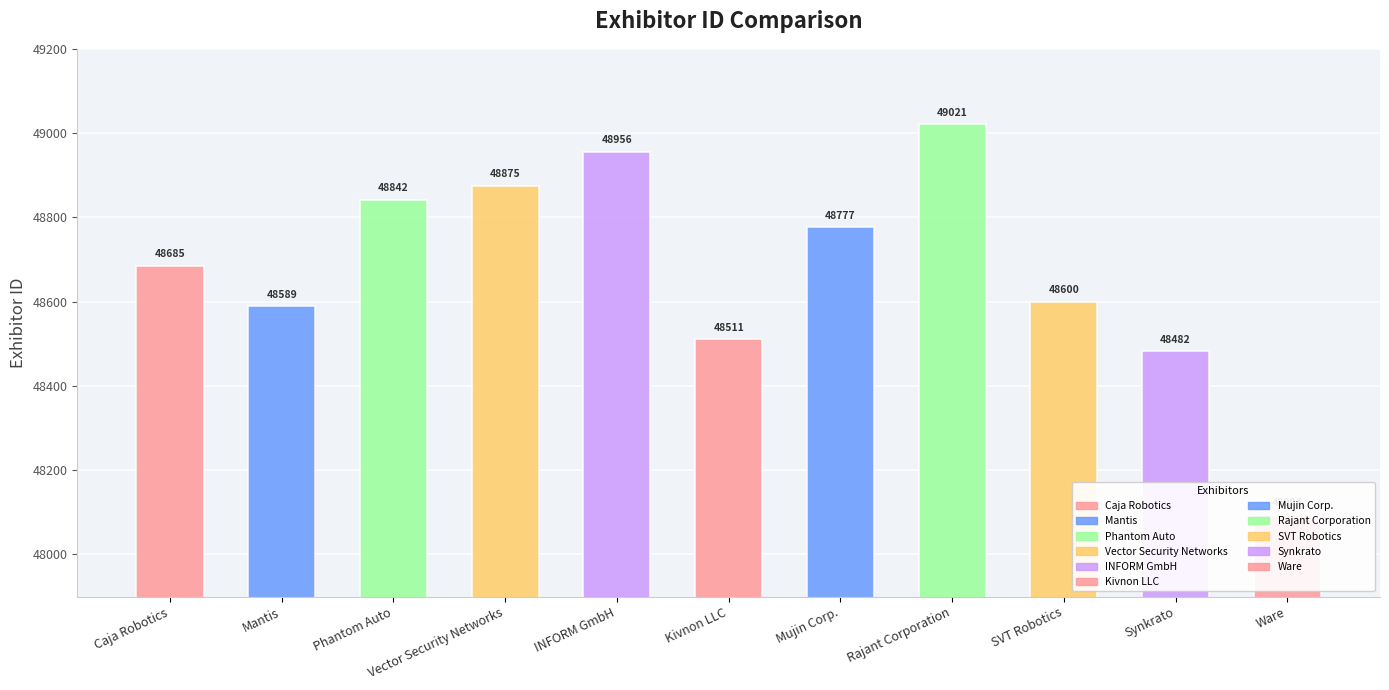

The chart shows a value of 66440 at Ware. True or false?

False